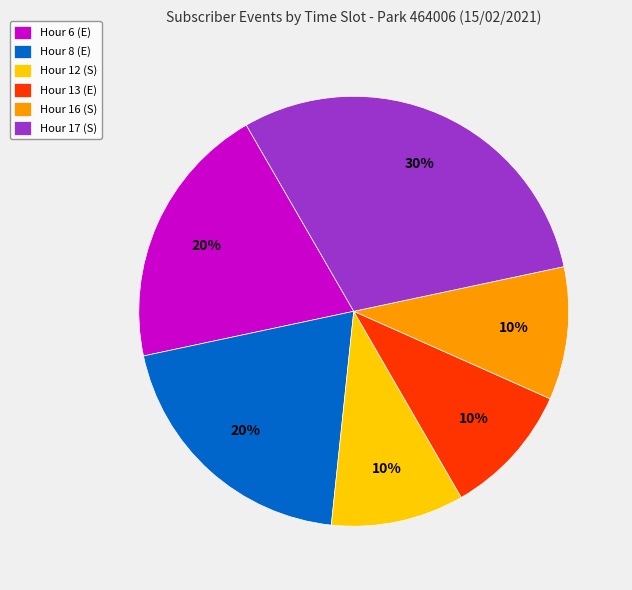

To the nearest percent, what is the average slice percentage?

17%